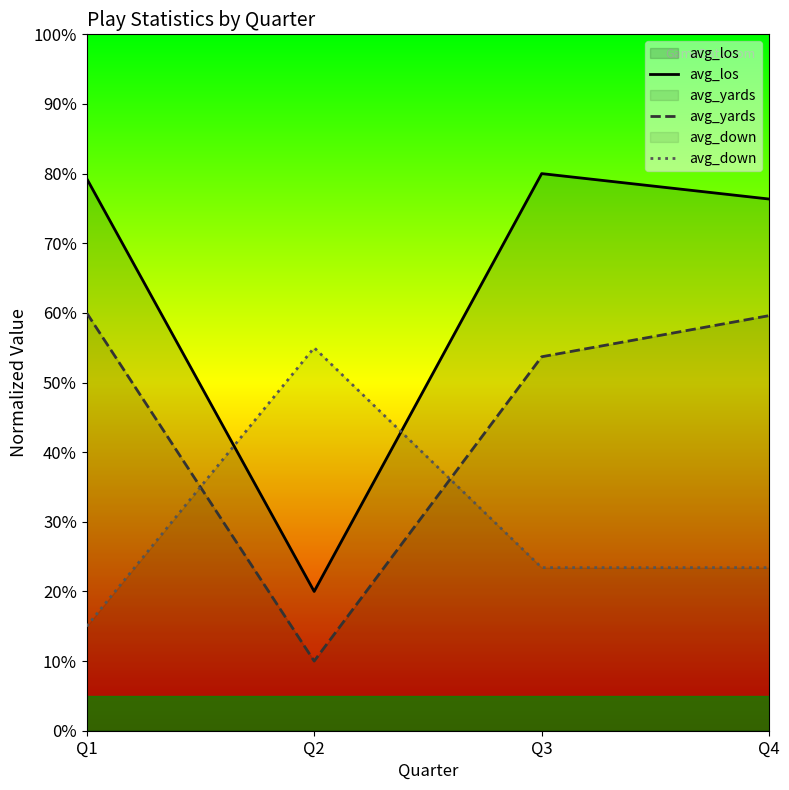

Between Q2 and Q3, which is larger?

Q3